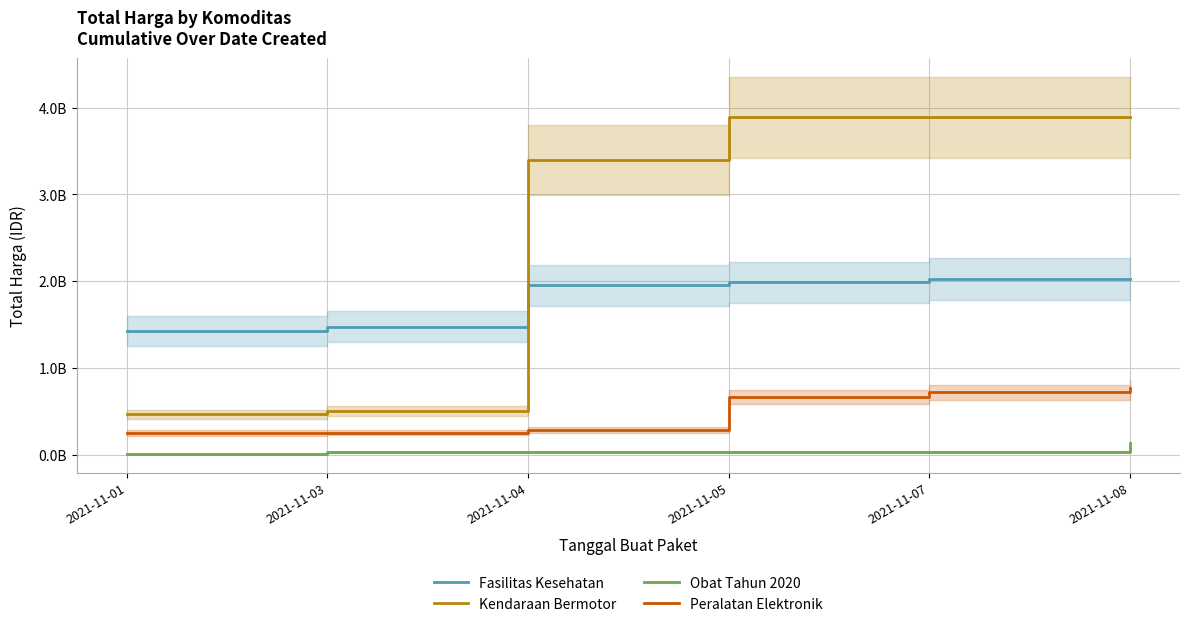

Rank the series by their maximum value, from lowest to highest.

Obat Tahun 2020, Peralatan Elektronik, Fasilitas Kesehatan, Kendaraan Bermotor